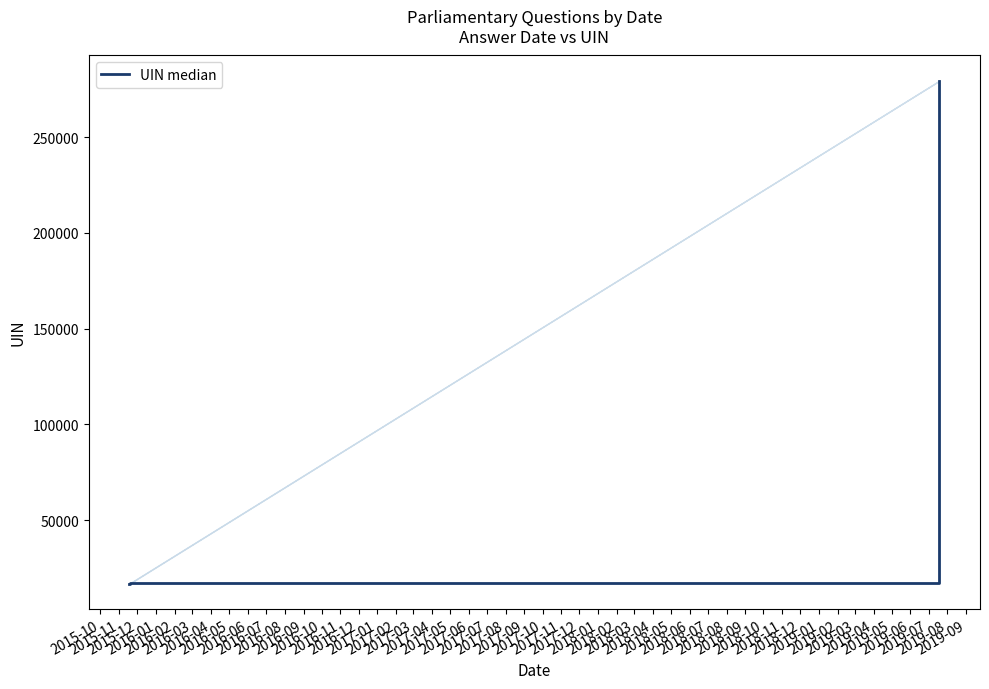

Does the chart display data point markers on the line(s)?

No